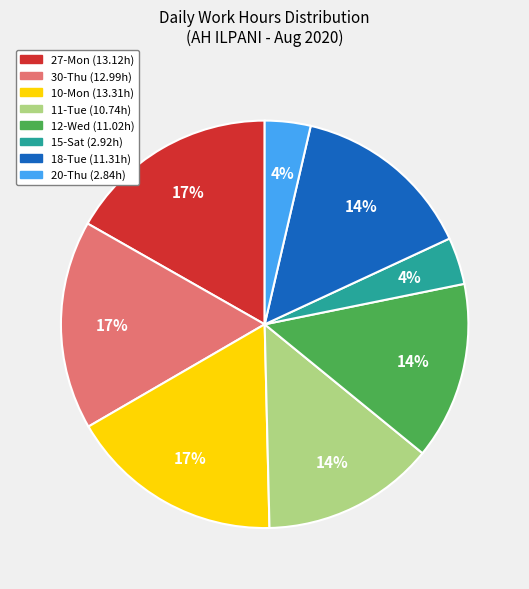

To the nearest percent, what is the difference between the largest and smallest slice percentages?

13%